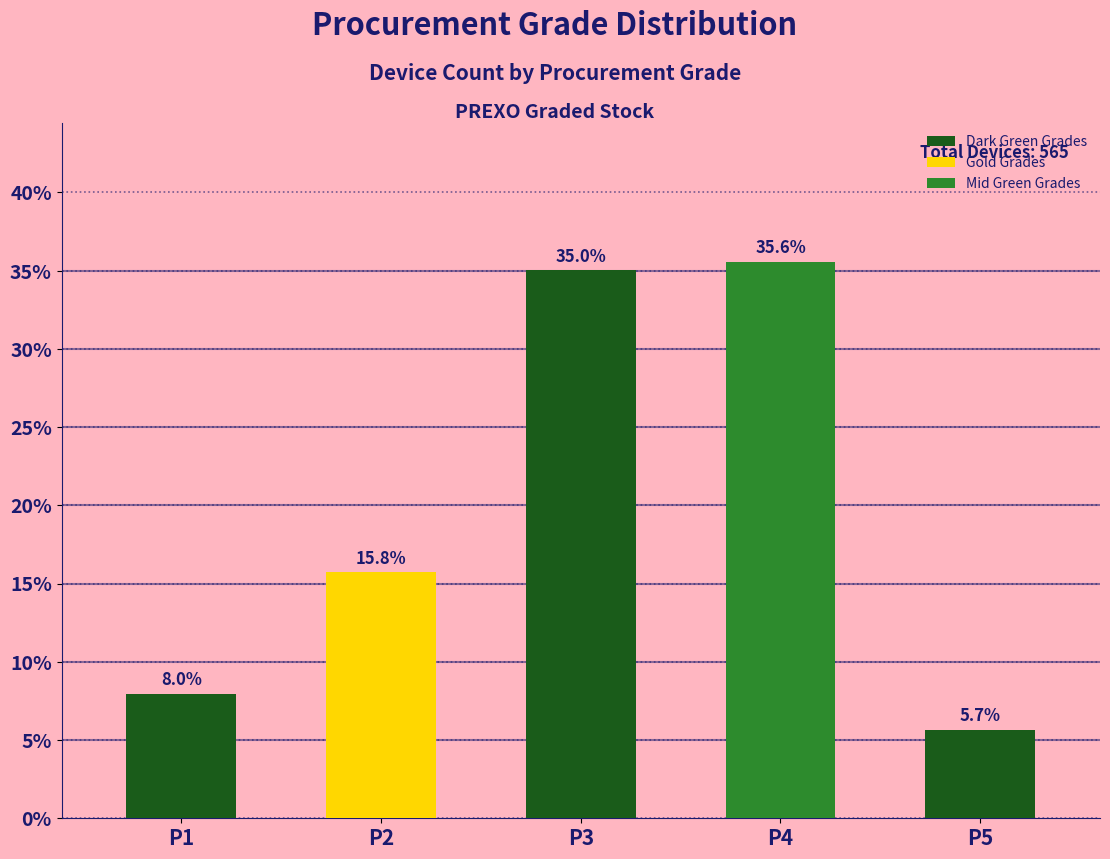

What is the value of the 3rd bar from the left?

35.0